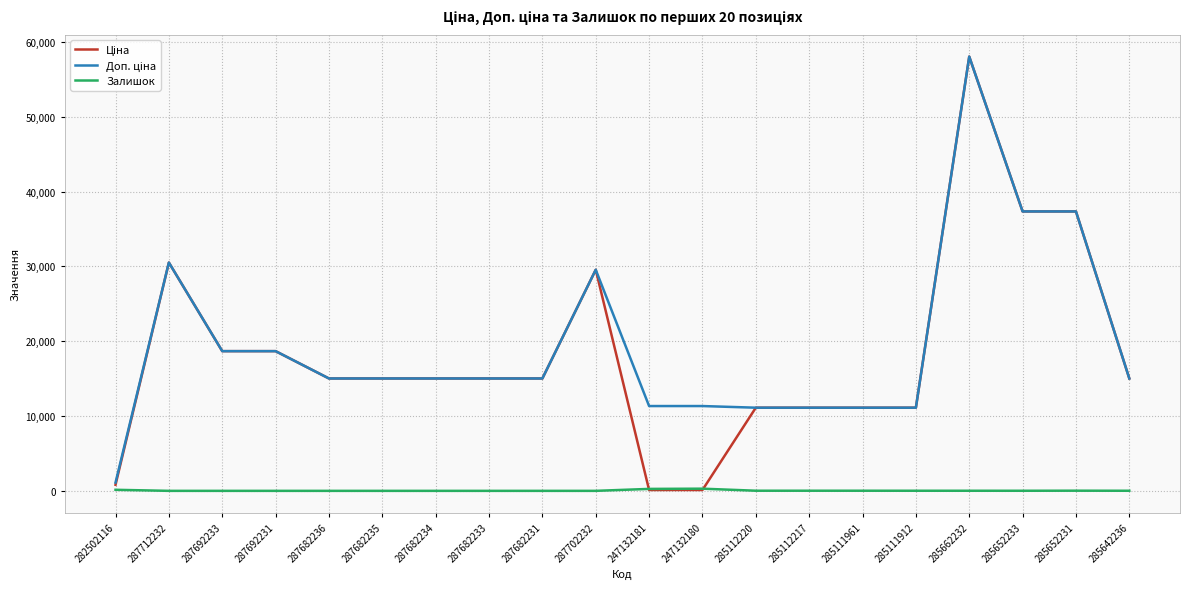

What is the difference between the maximum and minimum values in the Залишок series?

290.0